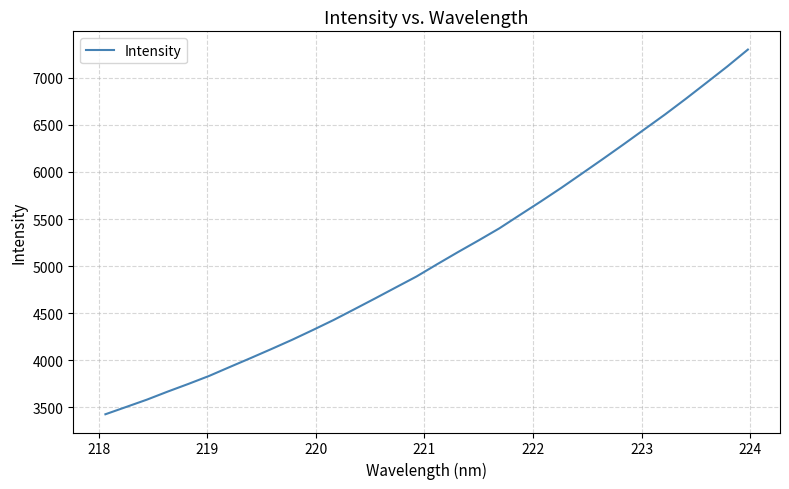

What is the difference between the maximum and minimum values?

3872.8